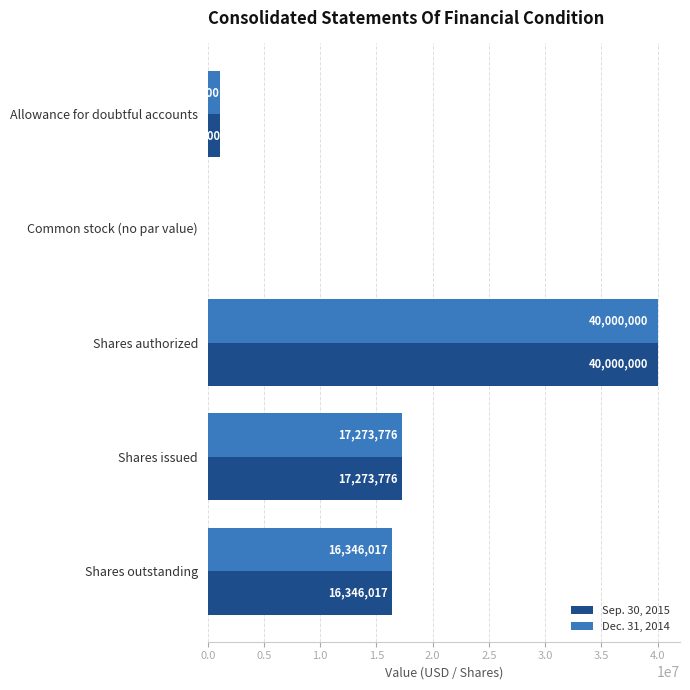

Which category has the highest value in the Dec. 31, 2014 series?

Shares authorized